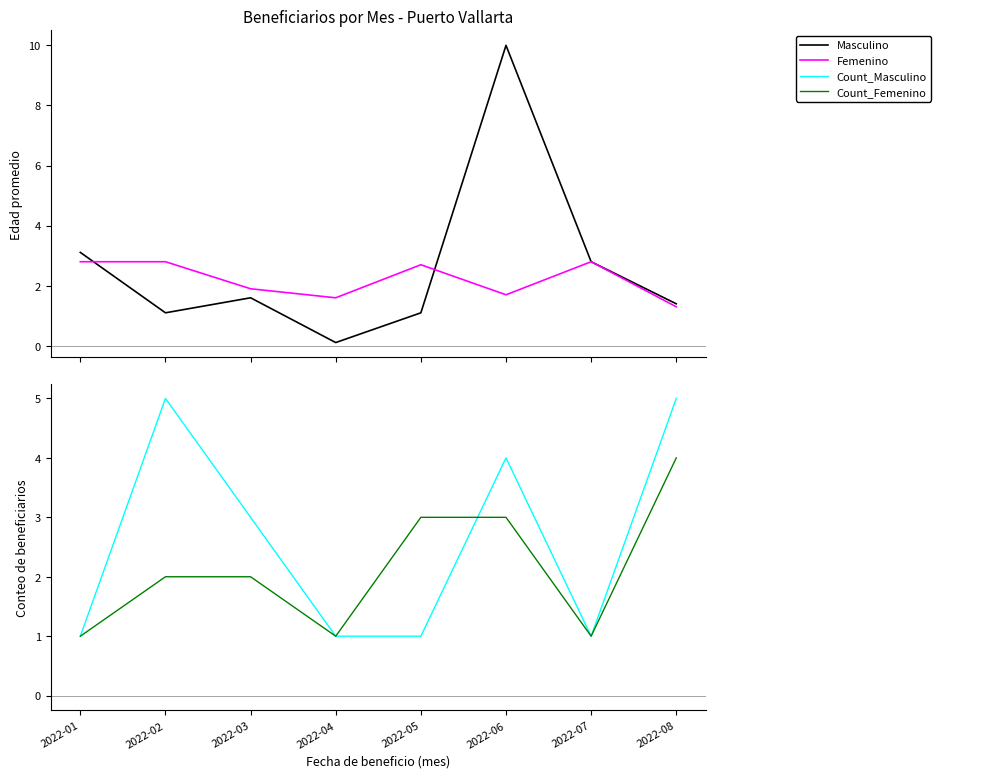

At which label is Count_Masculino closest to 3?

2022-03